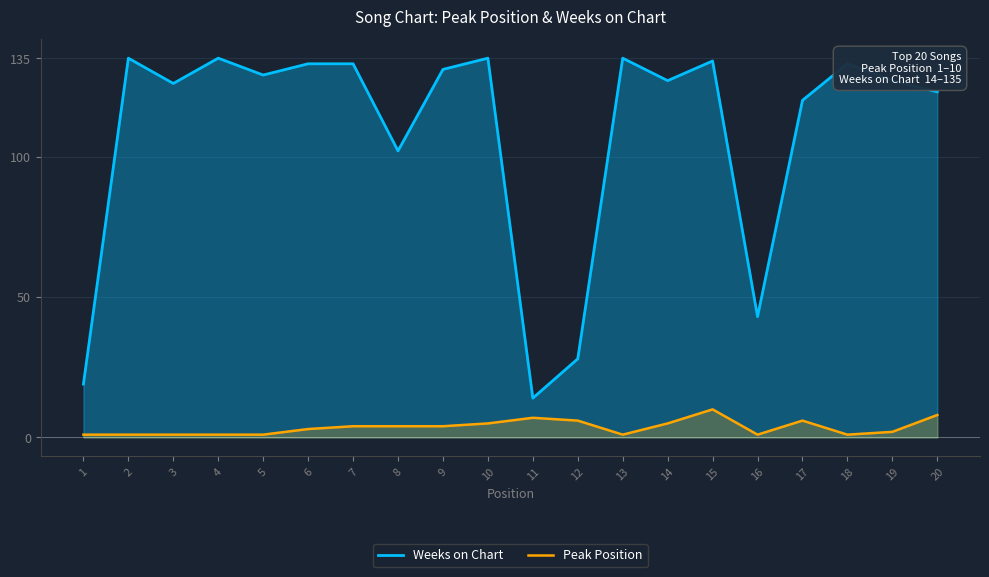

True or false: Weeks on Chart and Peak Position intersect in this chart.

False